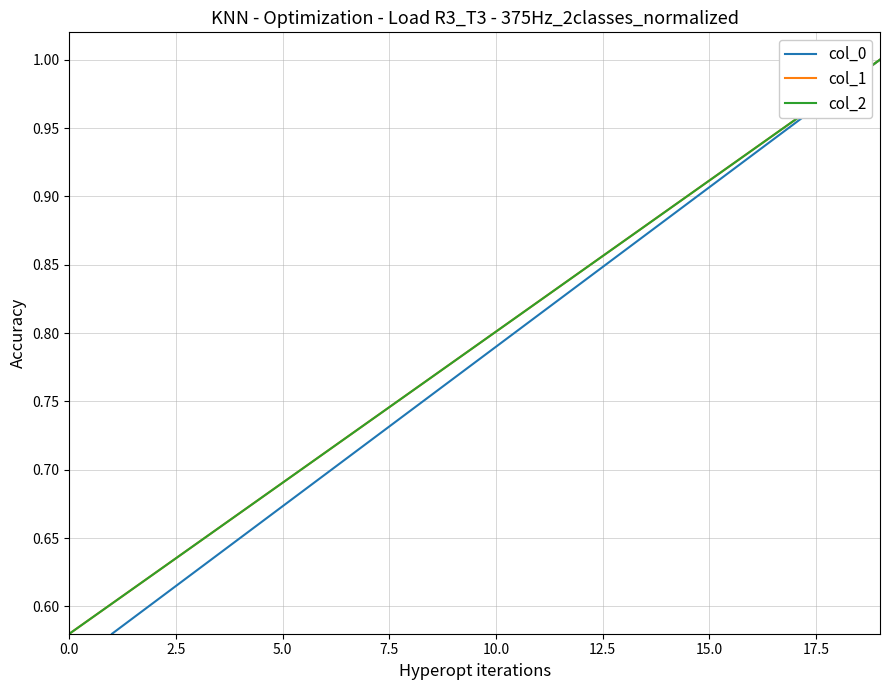

What is the difference between the maximum and minimum values in the col_2 series?

0.4